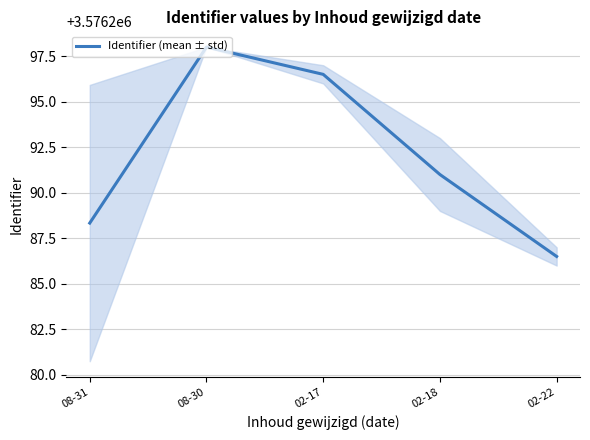

At which label is the value closest to 3576292?

02-18